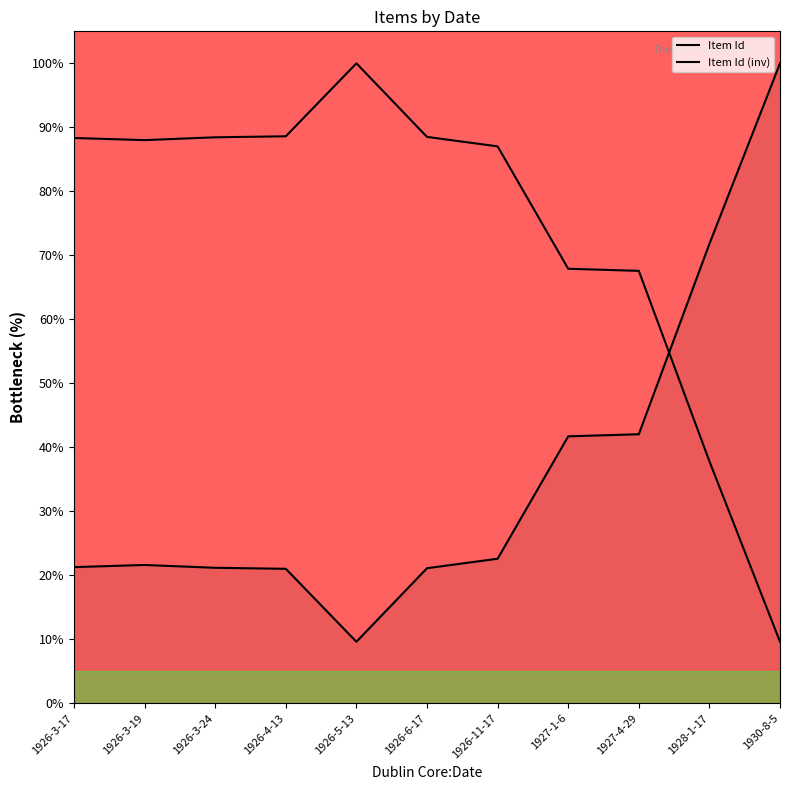

What is the difference between the second highest and minimum values in the Item Id (inv) series?

79.0